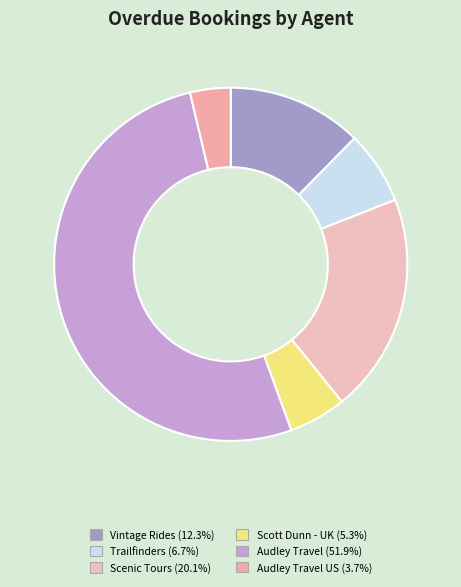

How many segments does this pie chart have?

6